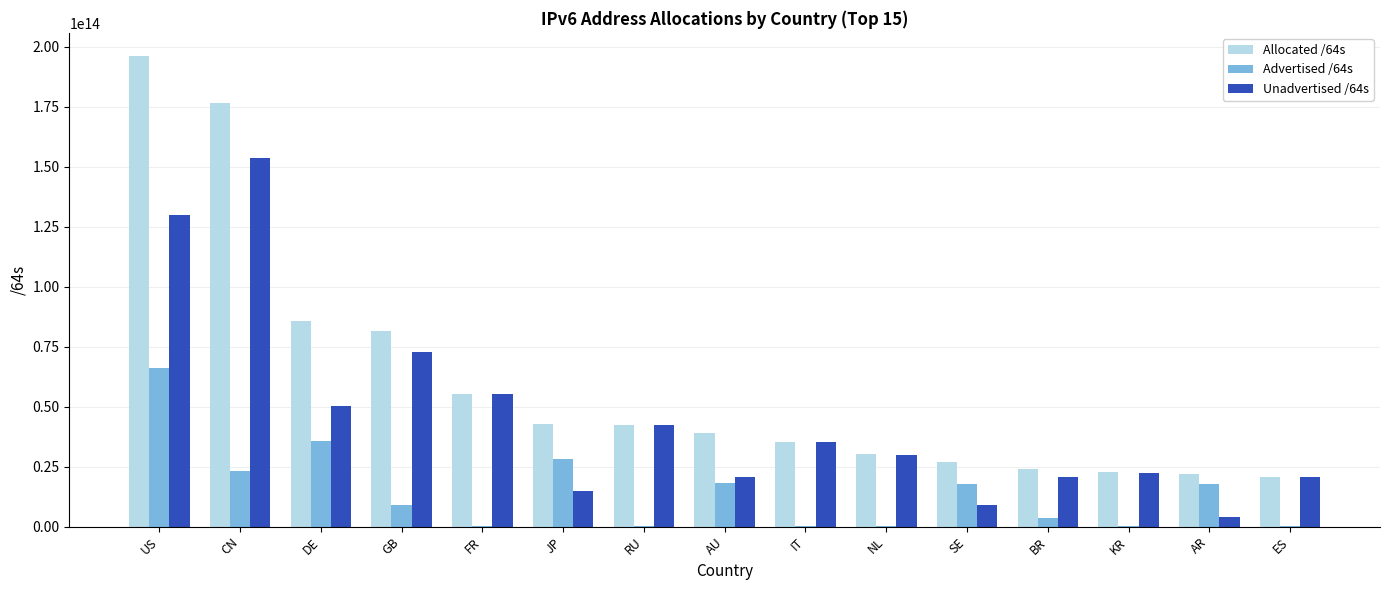

Which category has the highest value across all series?

US